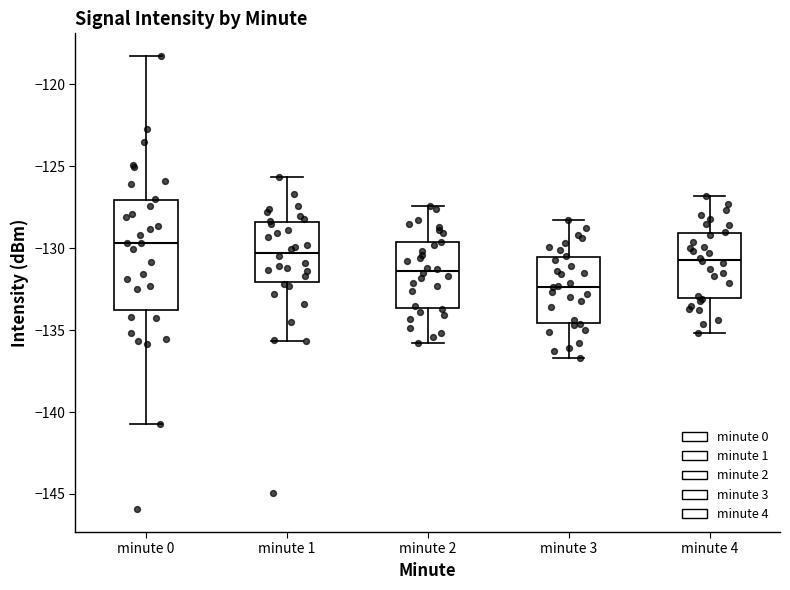

Reading left to right, transcribe this box plot: for each box, give where its median line is, the range the box spans, and where its two whiskers end, as read against the y-axis. The values are not printed on the chart, so give them approximately, as read against the axis.

minute 0: median -129.5, box -134.0 to -127.0, whiskers -140.5 to -118.5
minute 1: median -130.5, box -132.0 to -128.5, whiskers -135.5 to -125.5
minute 2: median -131.5, box -133.5 to -129.5, whiskers -136.0 to -127.5
minute 3: median -132.5, box -134.5 to -130.5, whiskers -136.5 to -128.5
minute 4: median -130.5, box -133.0 to -129.0, whiskers -135.0 to -127.0